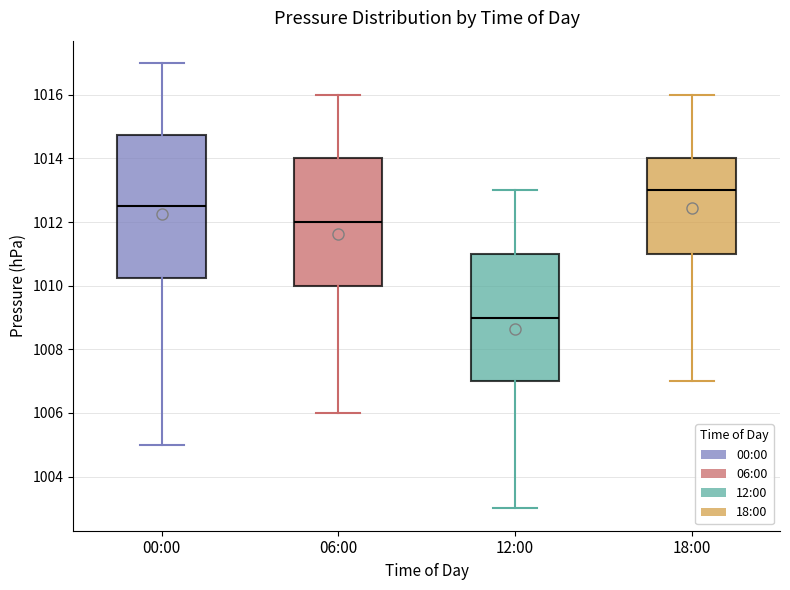

Which box has the lowest median line?

12:00